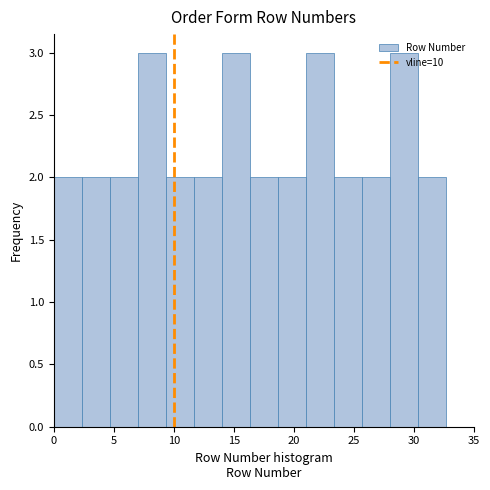

What is the height of the bar covering 25.5 to 28.0 on the x-axis? Neither the bar edges nor the heights are printed on the chart, so give them approximately, as read against the axes.

2